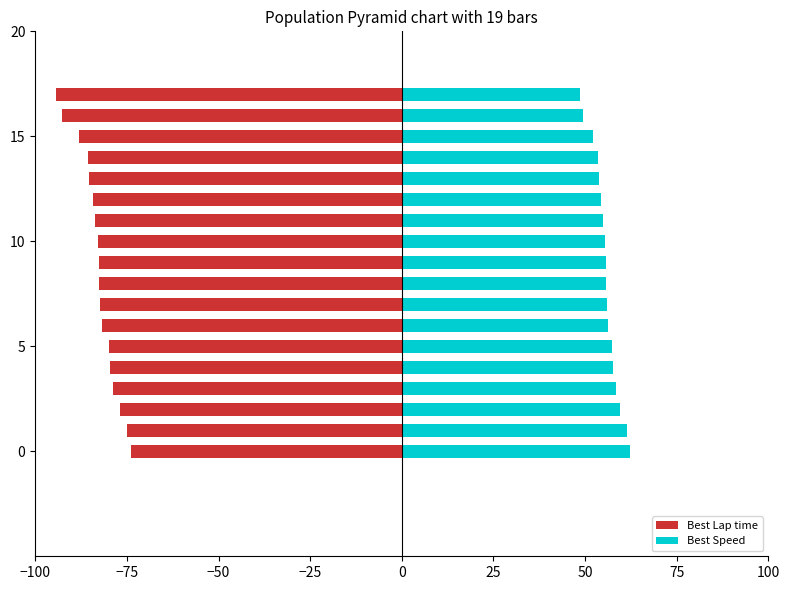

At which label does Best Lap time reach its minimum?

17